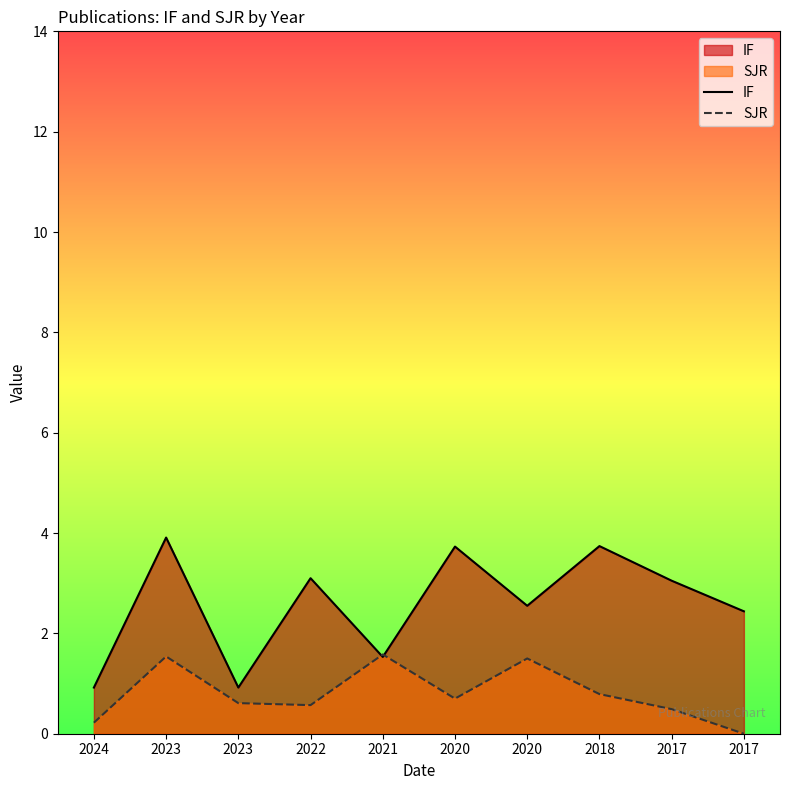

Is it true that IF equals 3.9 at 2023?

True